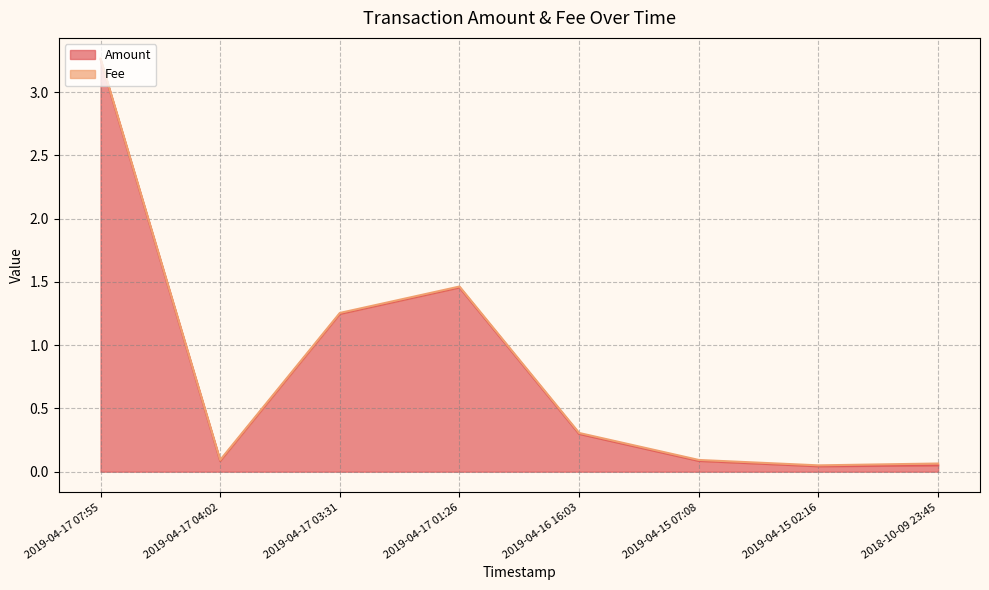

True or false: there are more than 1 points higher than both neighbors.

False